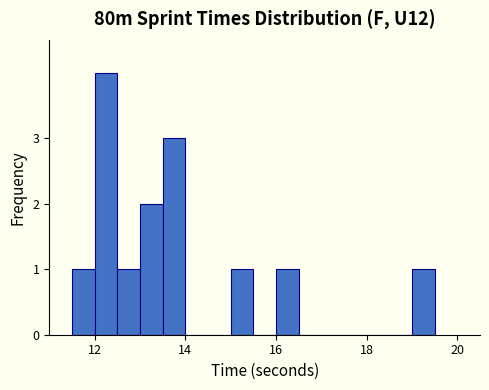

Around what value on the x-axis is the tallest bar? Give the approximate position of its centre, as read against the axis.

12.2